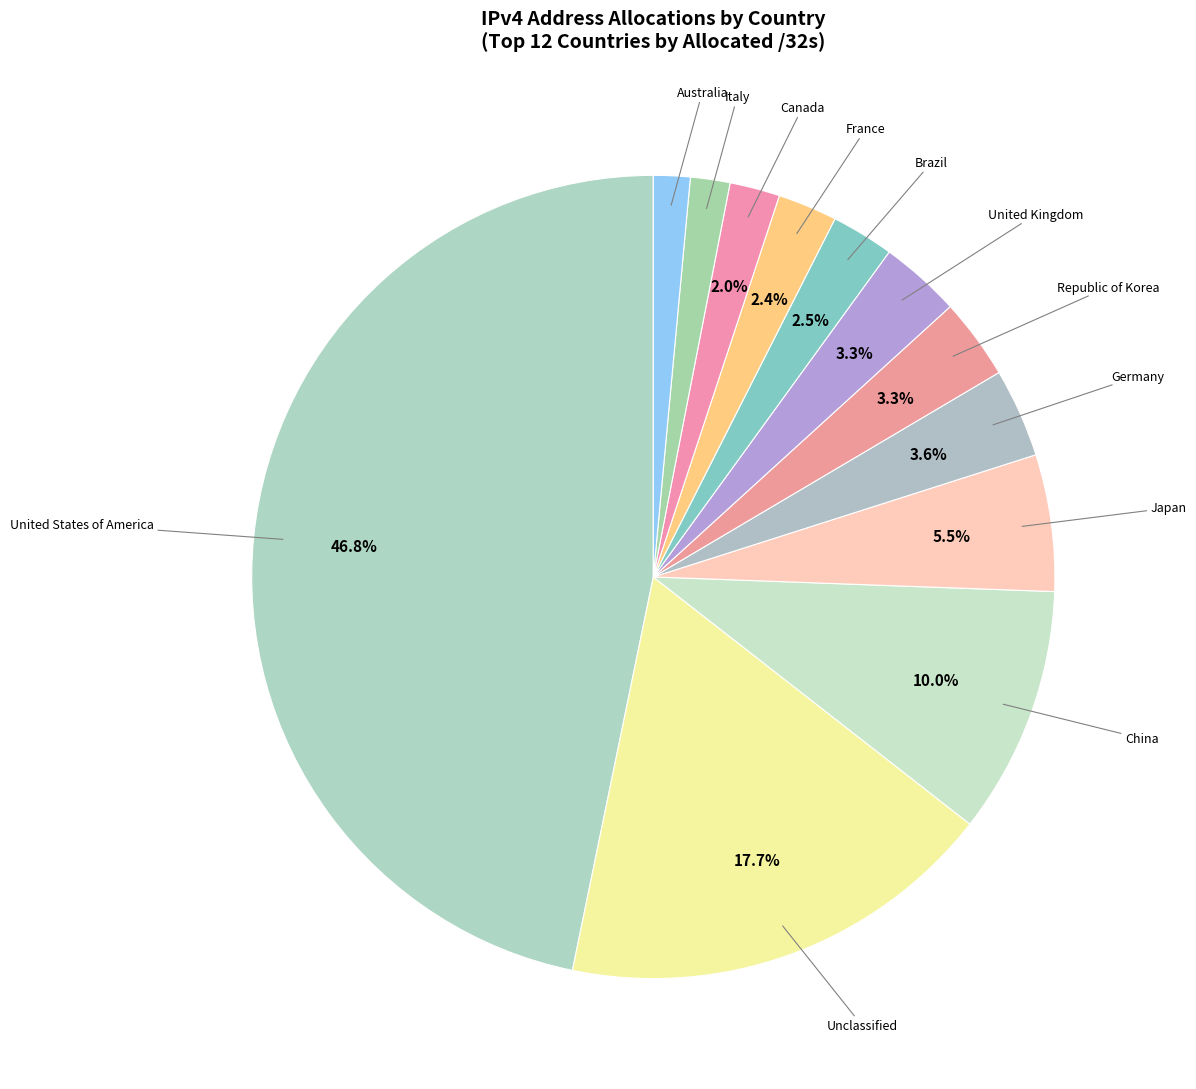

Which slice is the largest?

United States of America